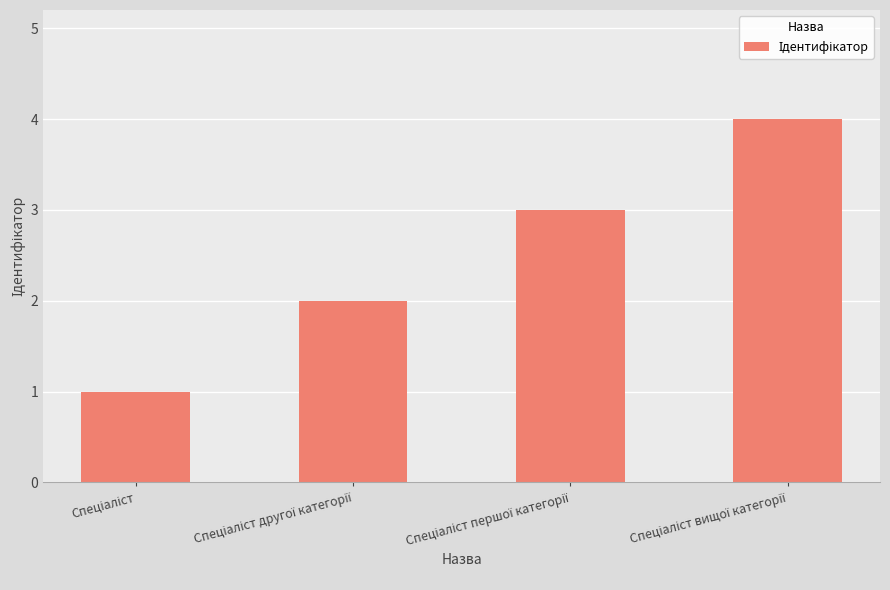

What is the difference between the maximum and minimum values?

3